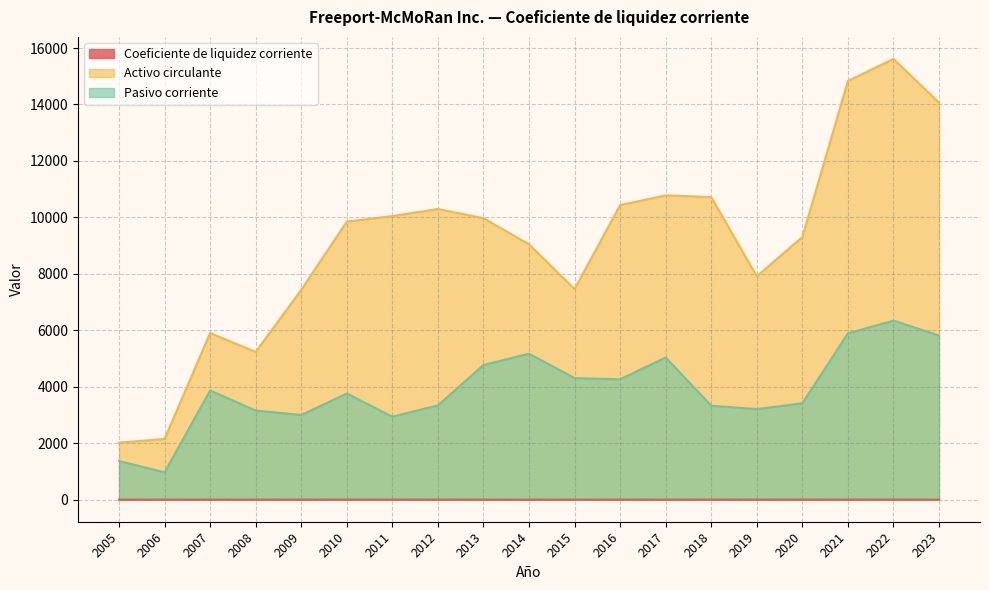

What is the average value of the Coeficiente de liquidez corriente series?

2.3